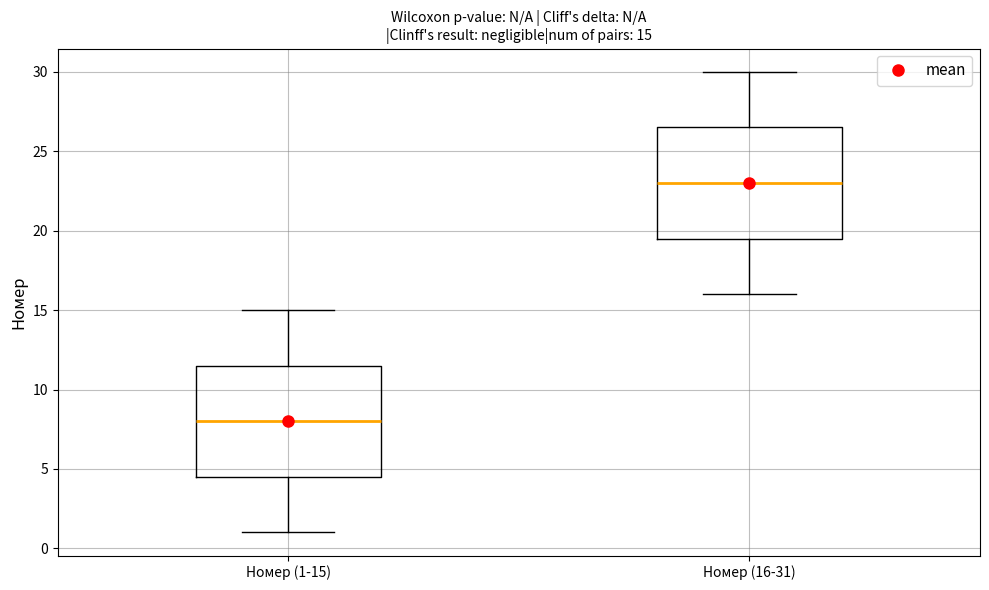

Which box has the lowest median line?

Номер (1-15)